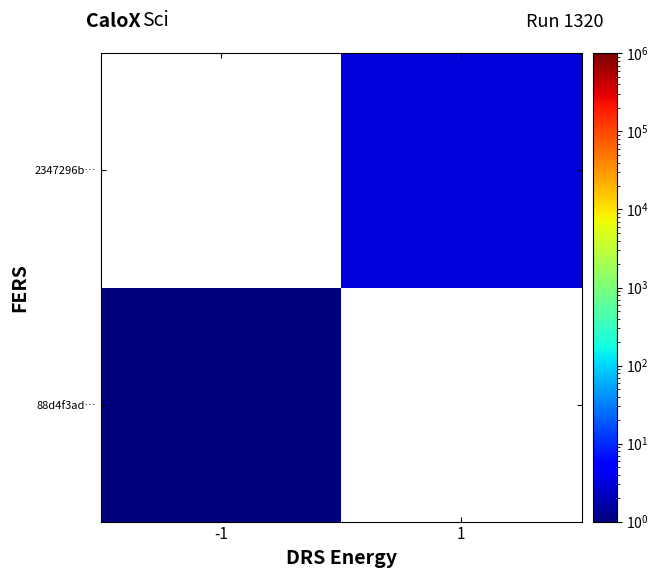

The value of 88d4f3ad… at -1 is 0.6. True or false?

False